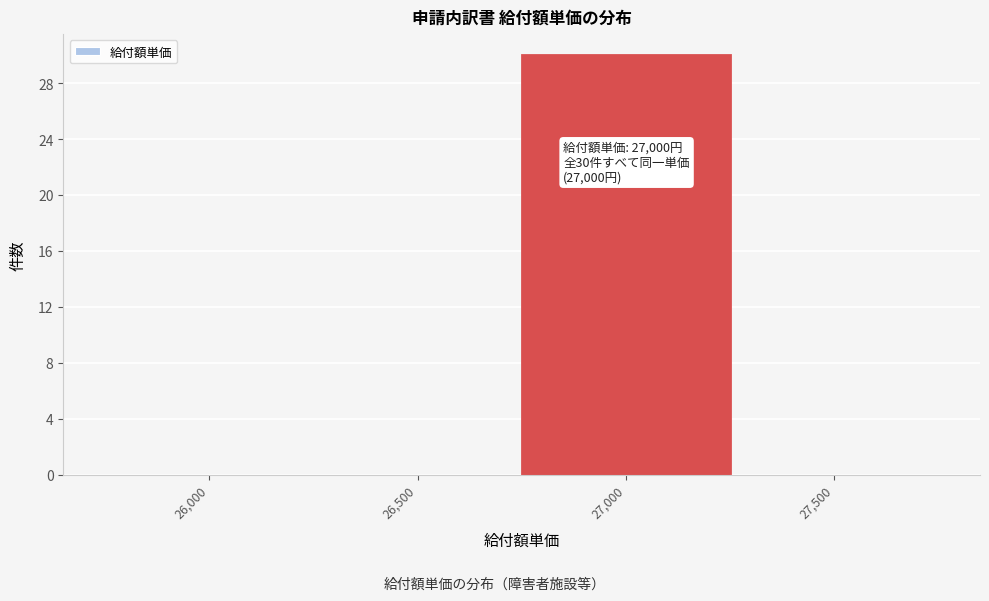

Reading right to left, list all the values displayed in this chart.

27,500=0	27,000=30	26,500=0	26,000=0